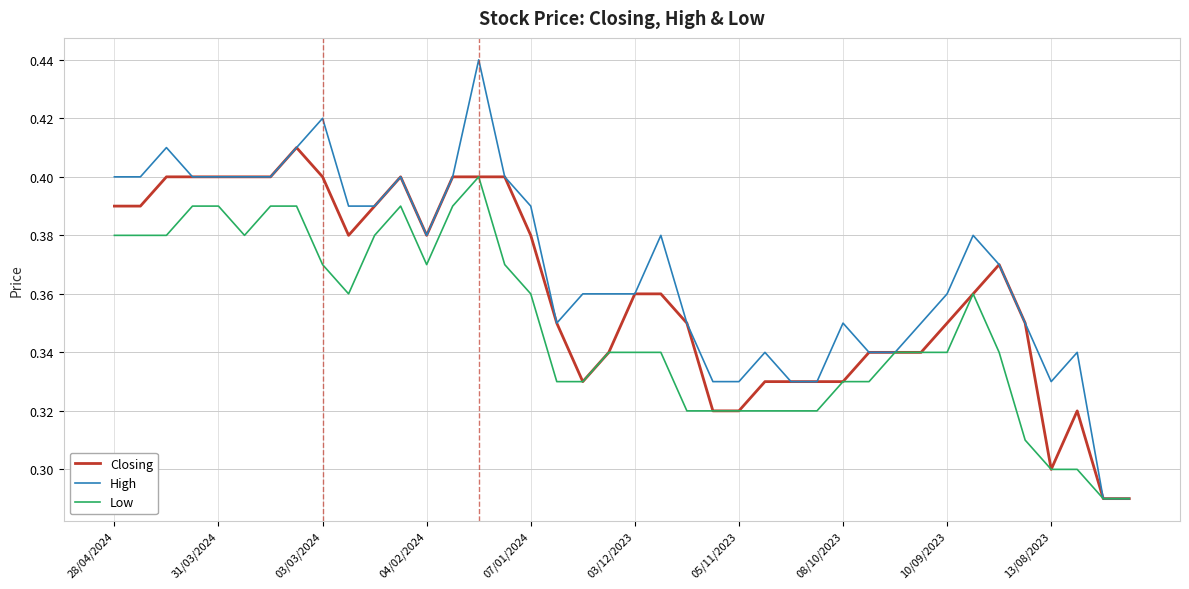

Which series has the widest spread of values?

High